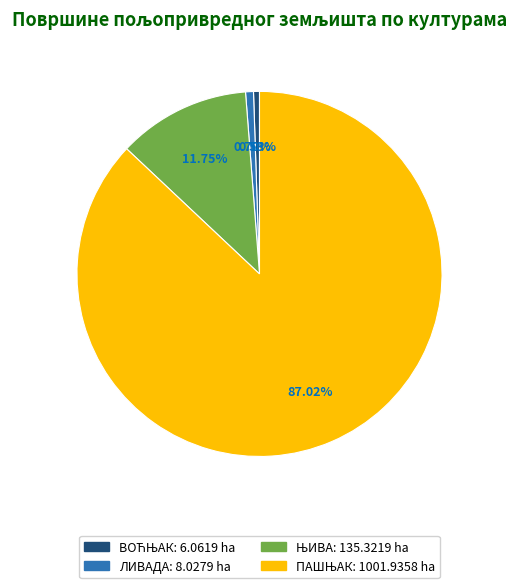

Does ЛИВАДА represent more than half of the total?

No